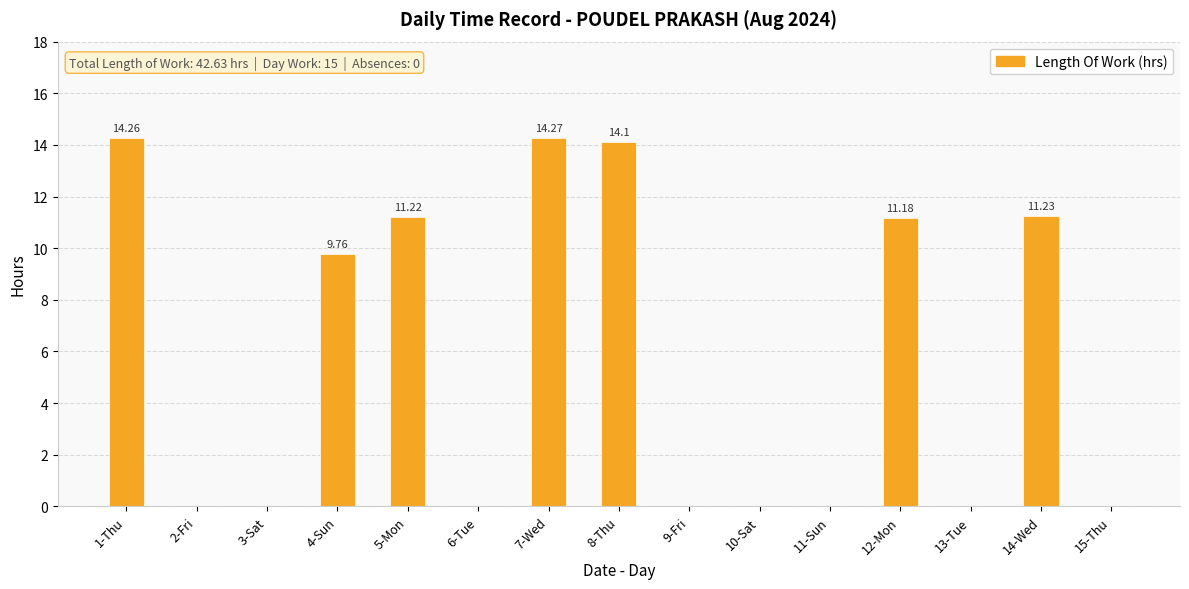

Reading left to right, transcribe all the data shown in this chart.

14.3	0.0	0.0	9.8	11.2	0.0	14.3	14.1	0.0	0.0	0.0	11.2	0.0	11.2	0.0